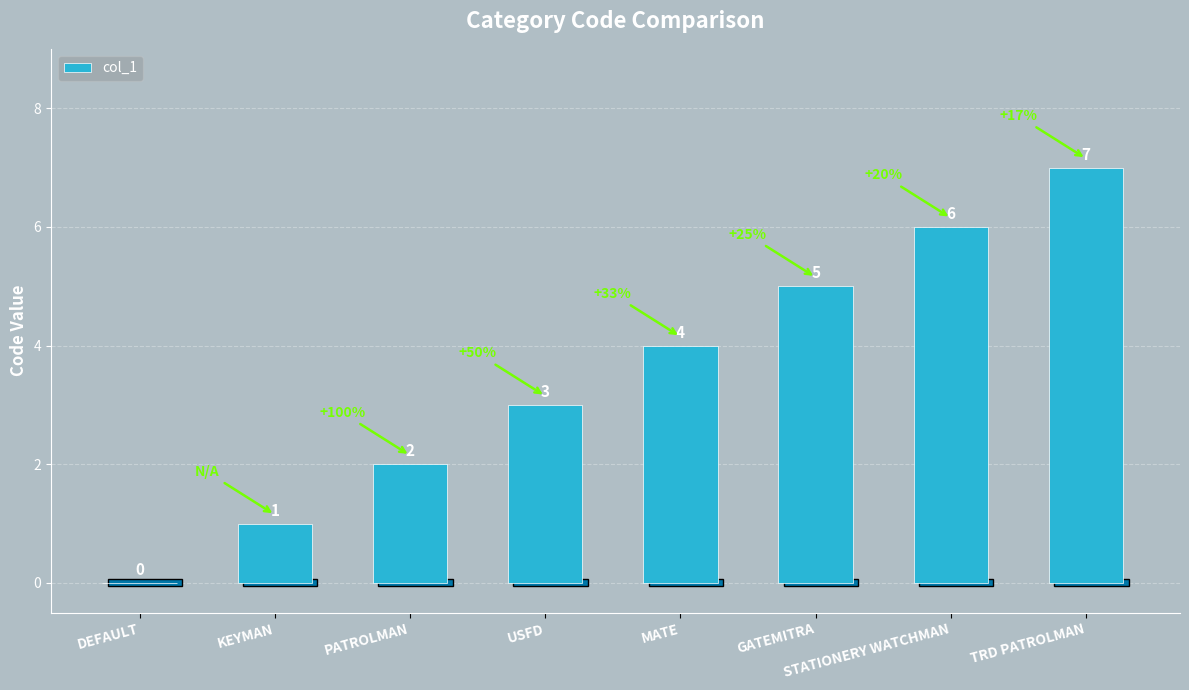

Is it true that the value at PATROLMAN is 1?

False